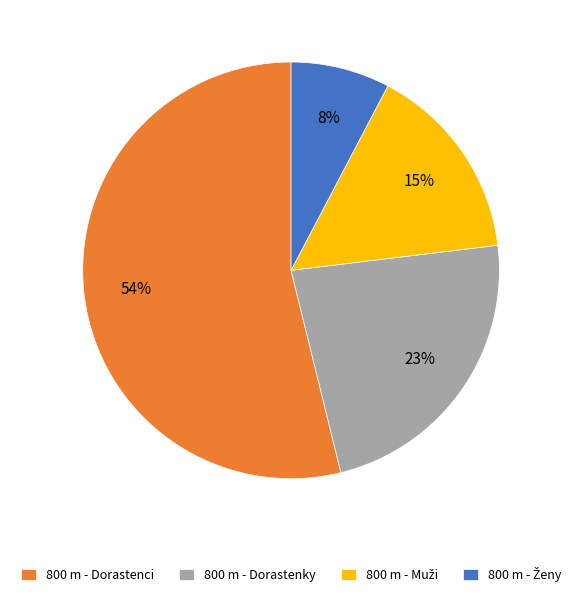

To the nearest percent, what is the combined percentage of 800 m - Dorastenci and 800 m - Dorastenky?

77%